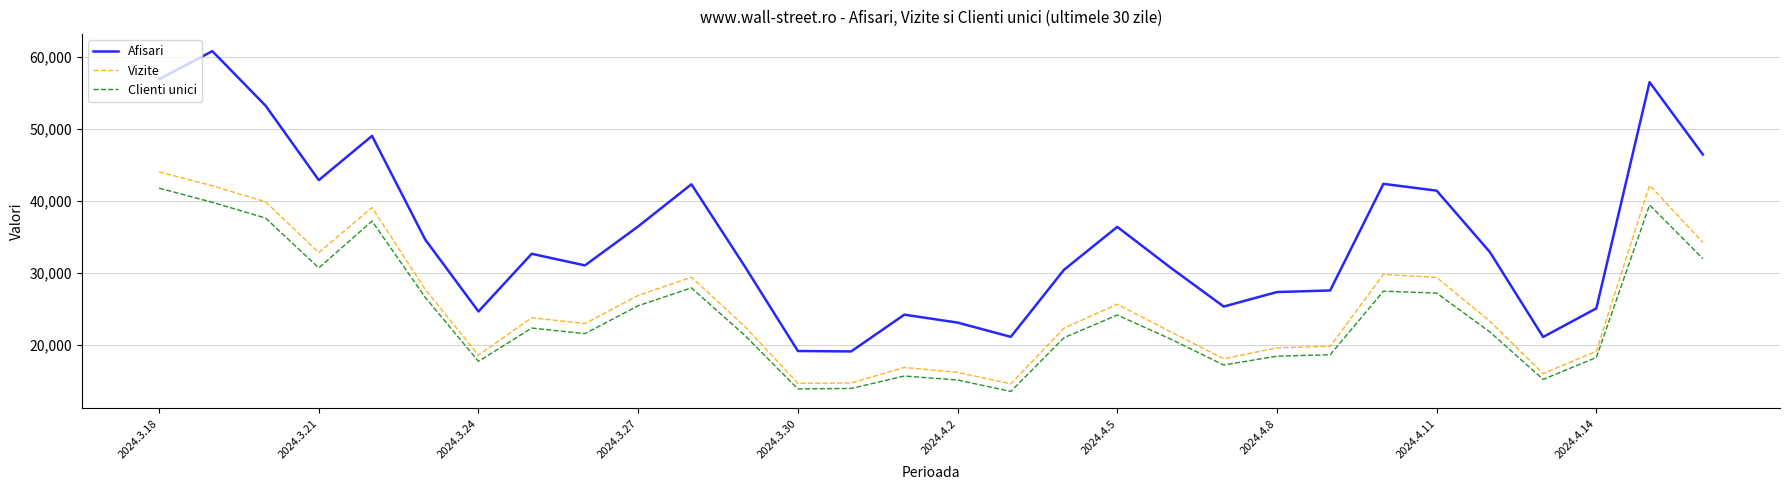

True or false: Clienti unici and Afisari intersect in this chart.

False